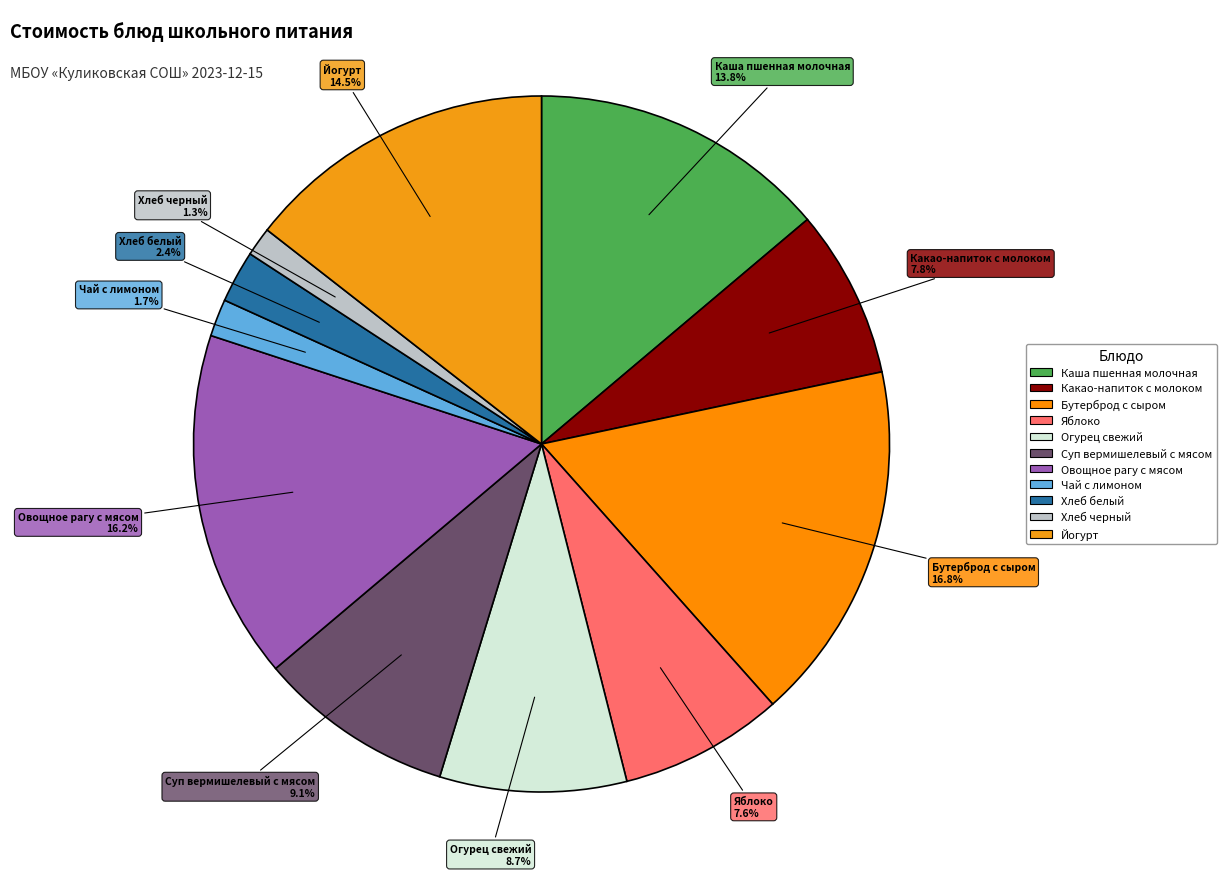

Is the sum of Яблоко and Суп вермишелевый с мясом greater than half?

No